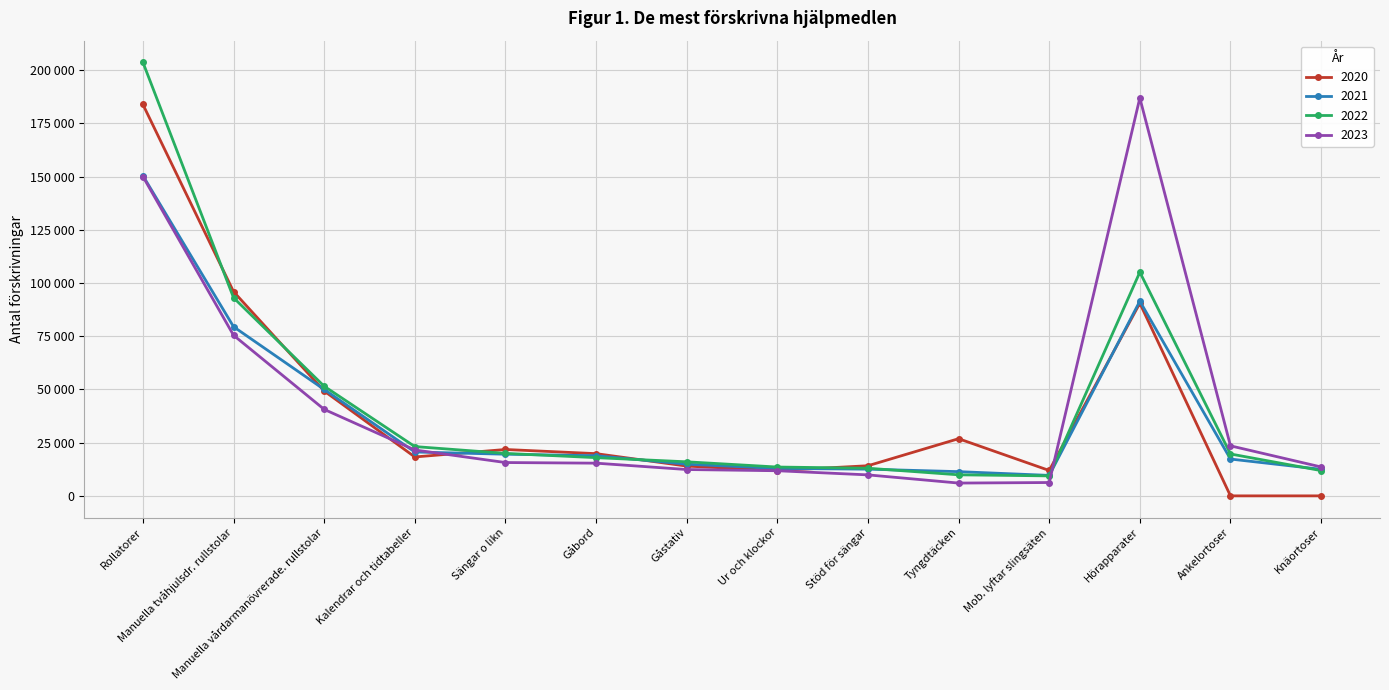

Is it true that 2023 equals 11801 at Ur och klockor?

True